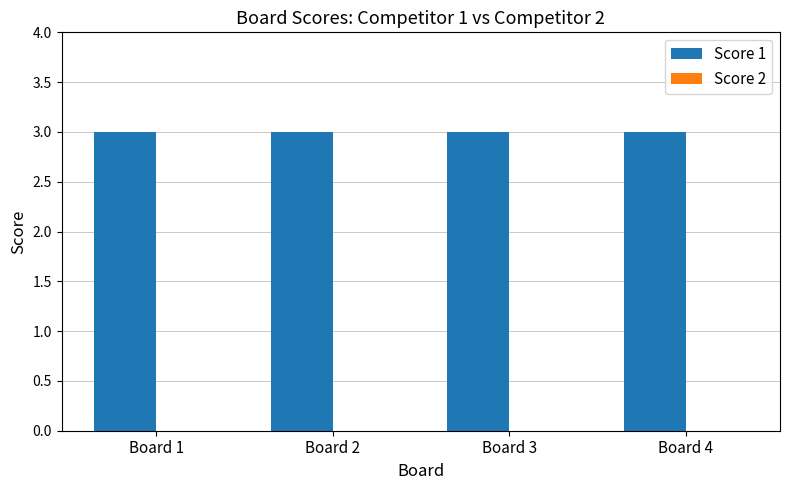

What is the value of the Score 1 bar at the 4th from the left?

3